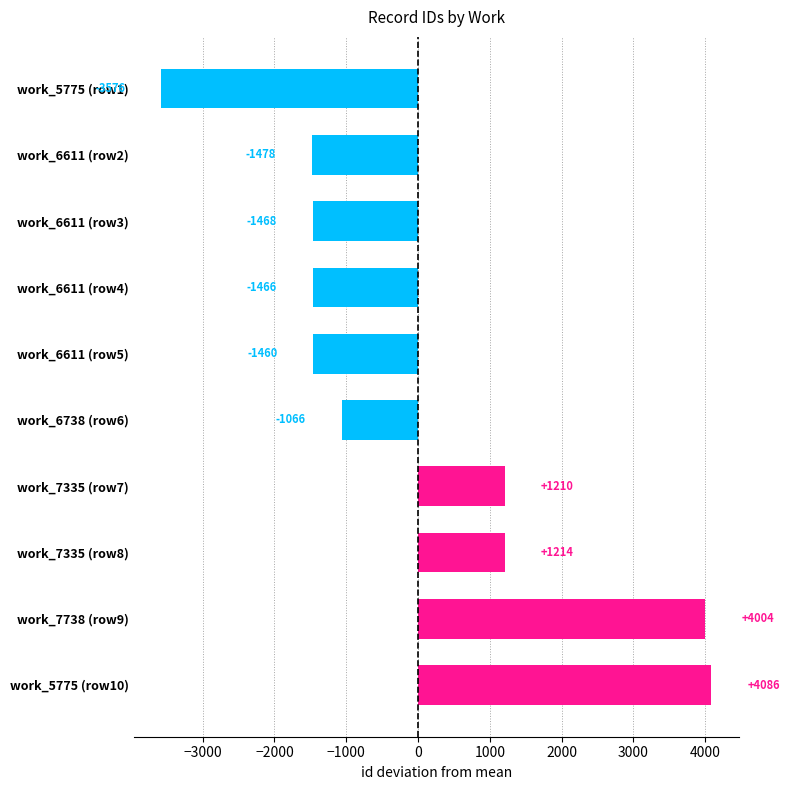

What position from the bottom is work_6611 (row2)?

9